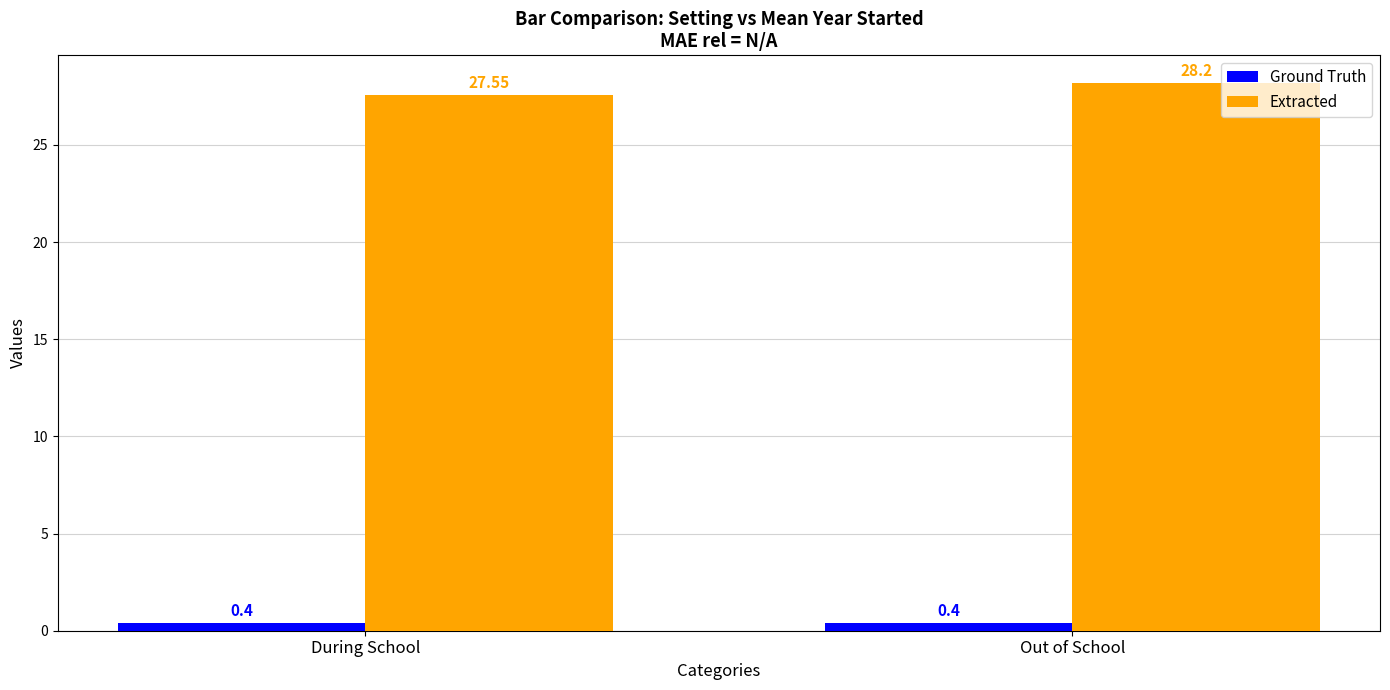

What is the spread (max minus min) of values at Out of School?

27.8